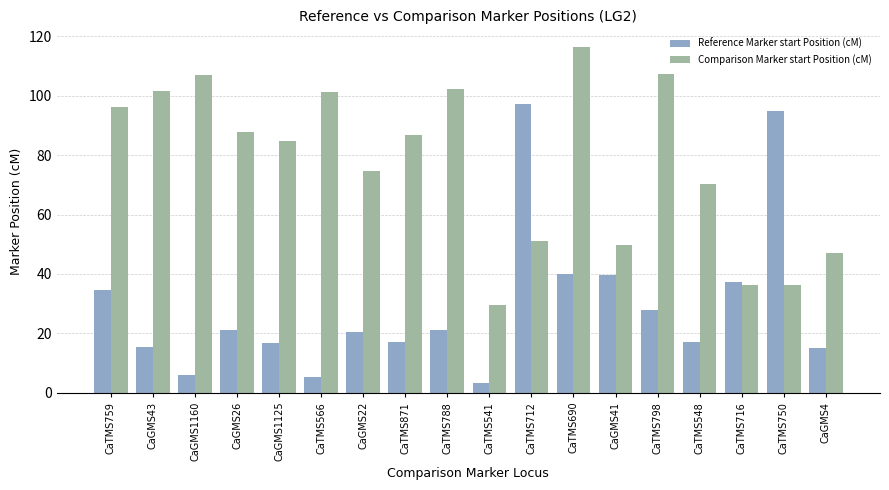

Rank the series by their maximum value, from highest to lowest.

Comparison Marker start Position (cM), Reference Marker start Position (cM)